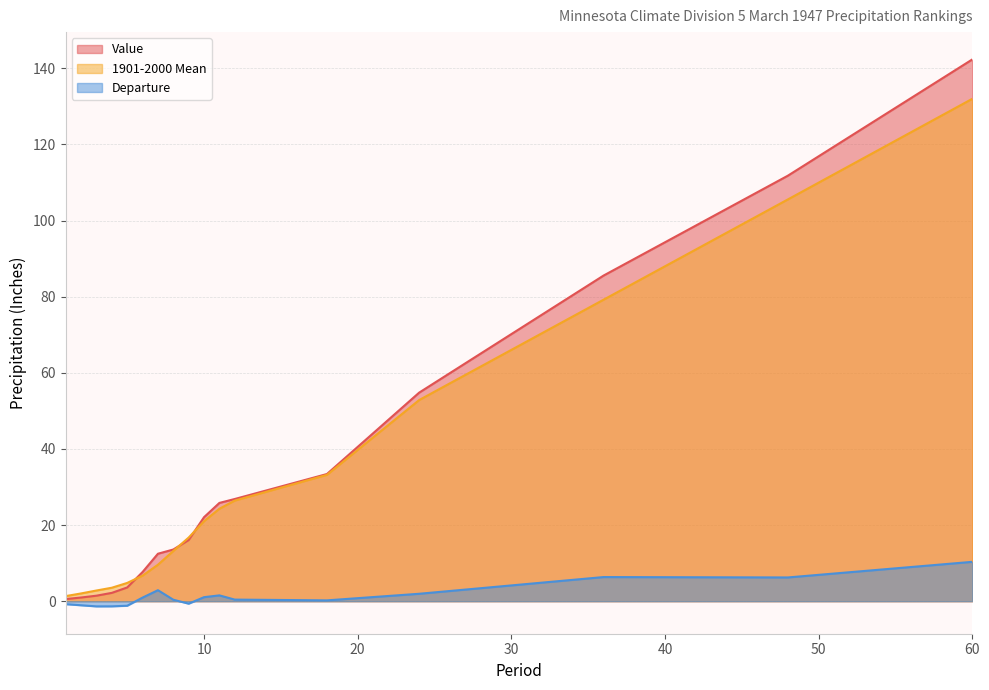

Does the chart display data point markers on the line(s)?

No